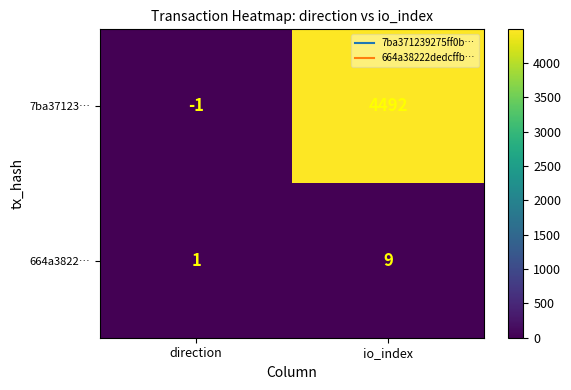

Which series has the largest range (max minus min)?

7ba37123…